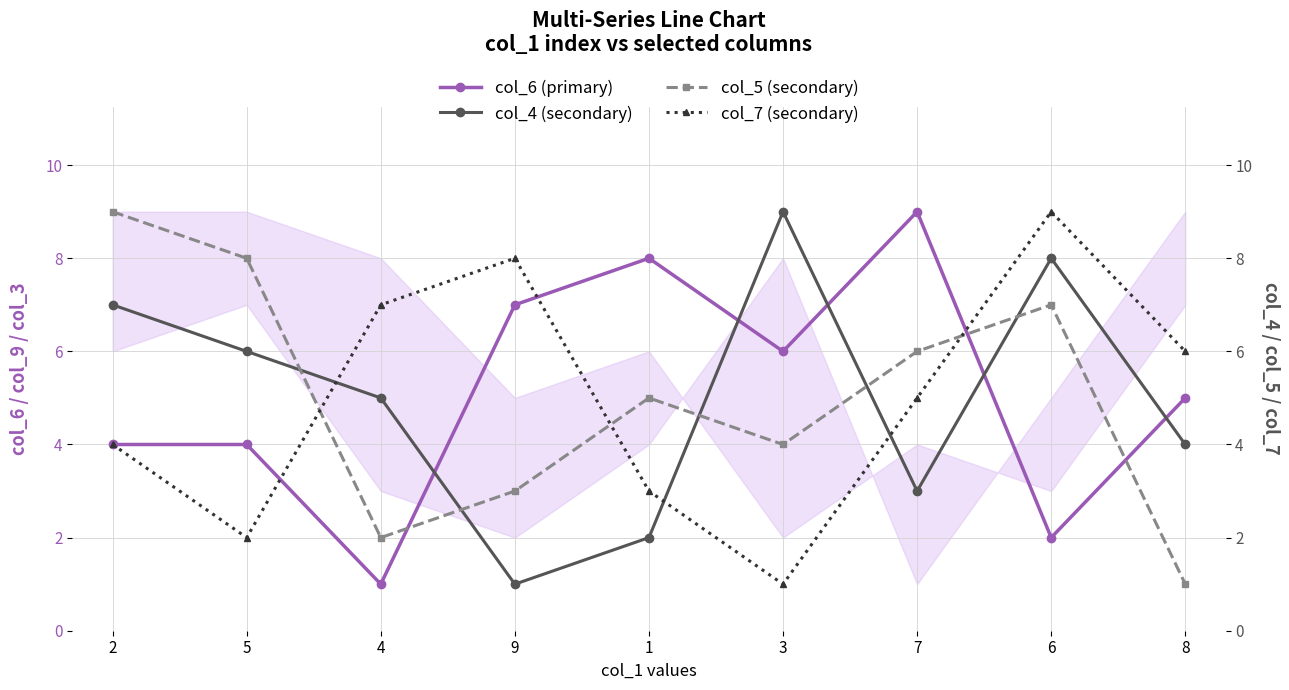

The value of col_4 (secondary) at 8 is 5. True or false?

False